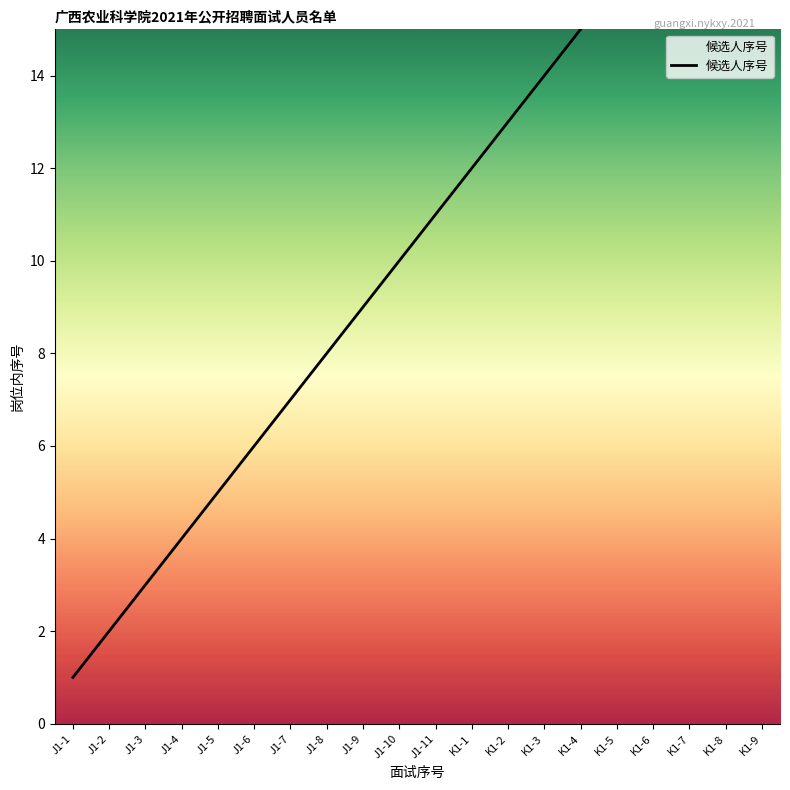

How many distinct data groups are displayed?

1